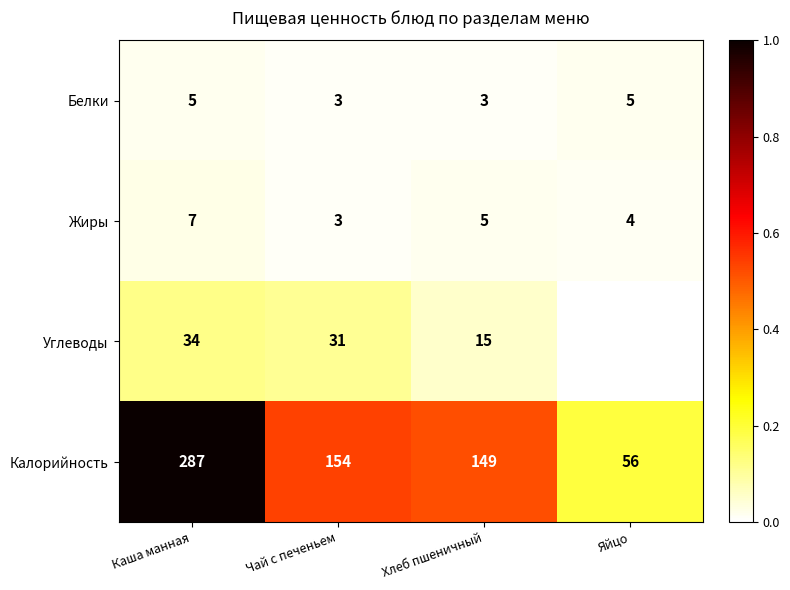

Which series changed the most between Чай с печеньем and Хлеб пшеничный?

Углеводы